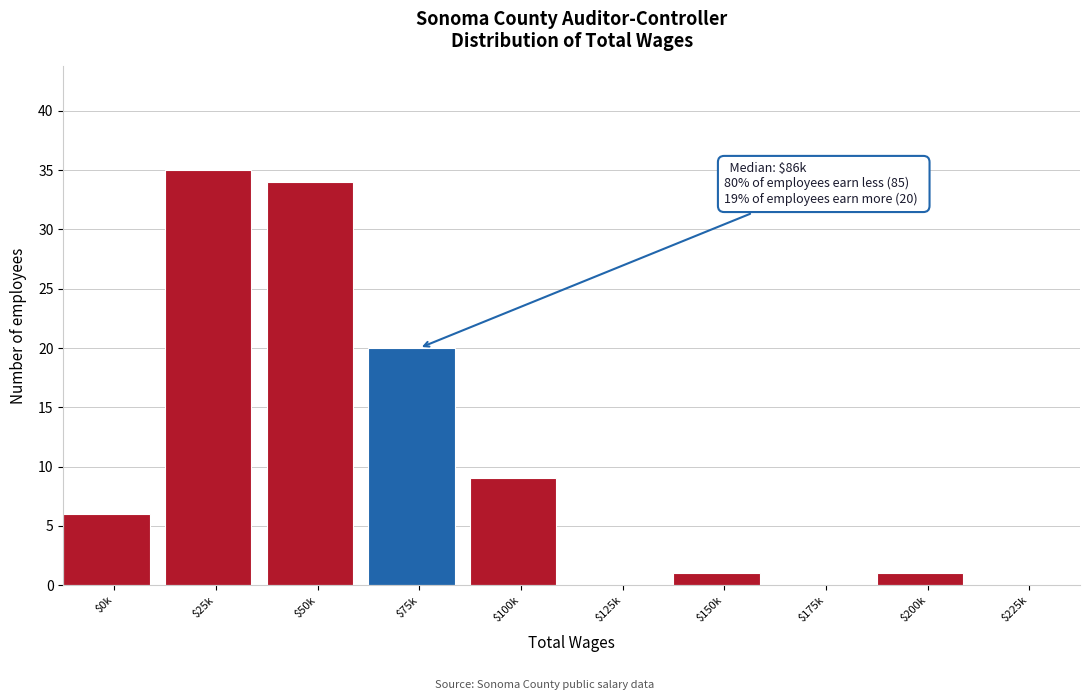

What is the sum of all values?

106